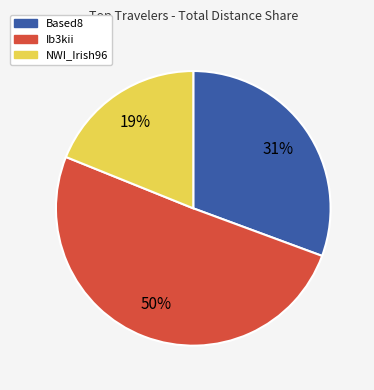

How many segments does this pie chart have?

3